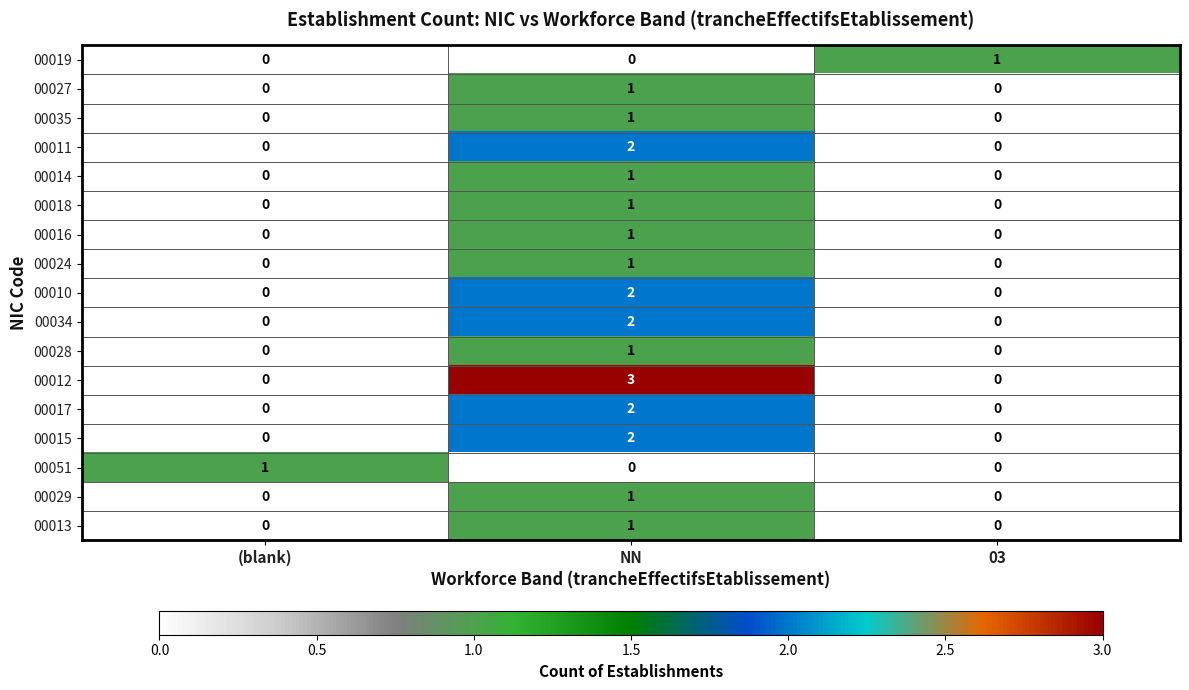

Which series changed the most between (blank) and NN?

00012